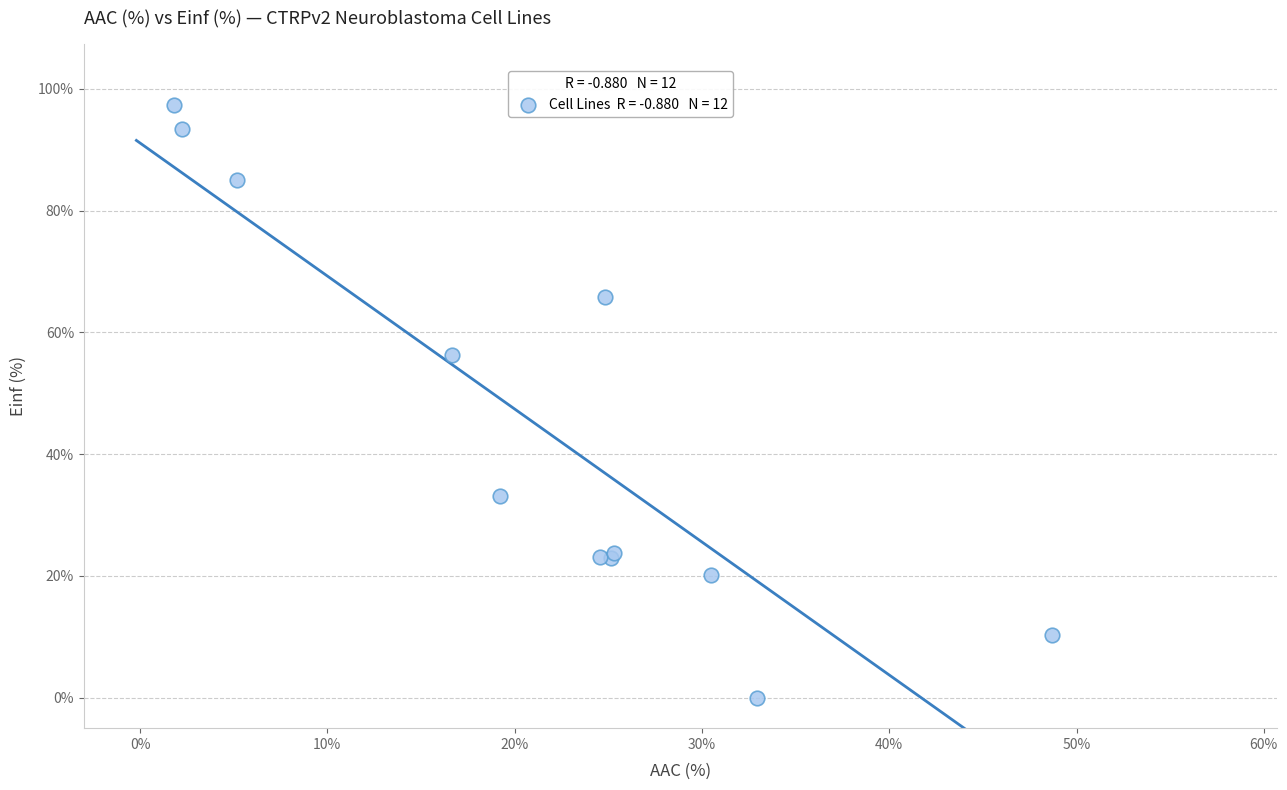

What Y value in the scatter plot is closest to 48?

56.3